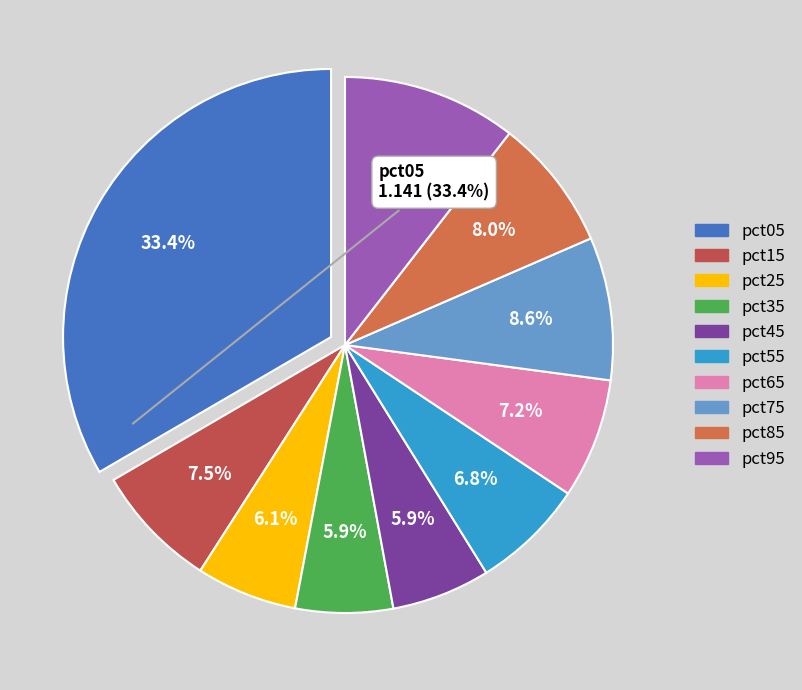

How many slices are in this pie chart?

10